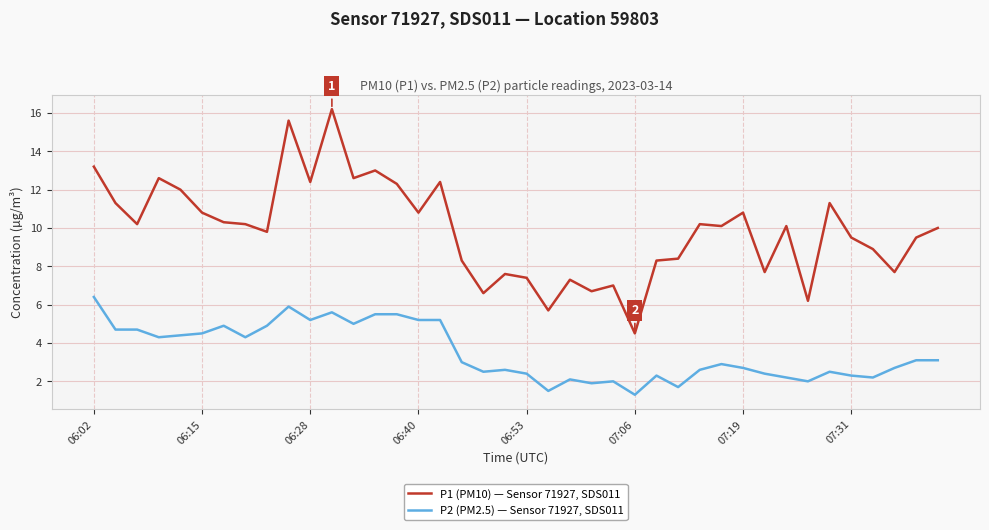

True or false: P1 (PM10) — Sensor 71927, SDS011 and P2 (PM2.5) — Sensor 71927, SDS011 cross at least once.

False